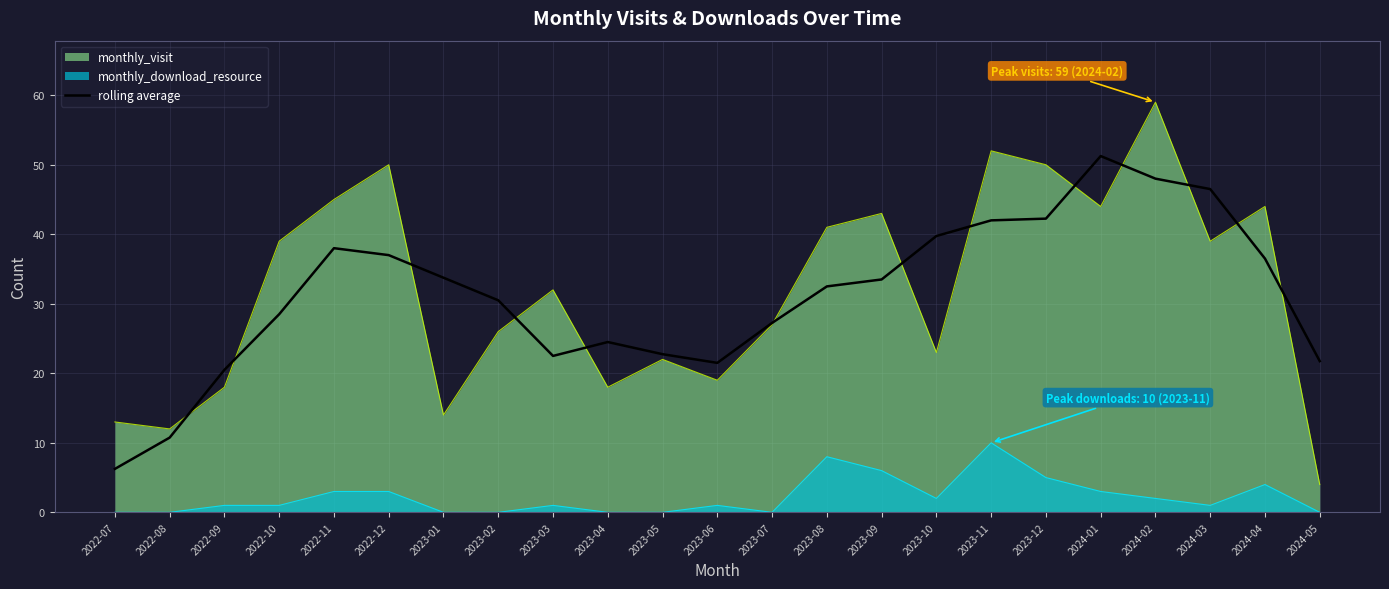

List the series in order of their peak value, highest first.

monthly_visit, rolling average, monthly_download_resource